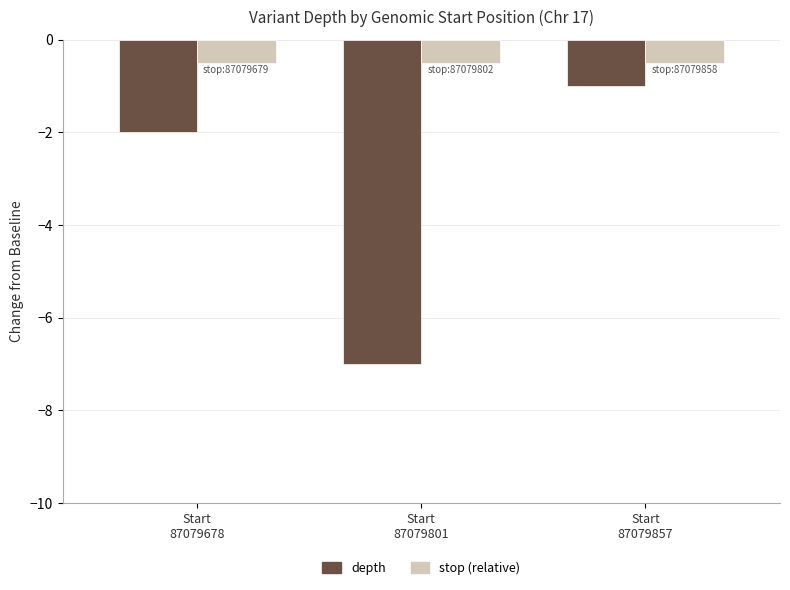

What is the sum of all stop (relative) values?

-1.5